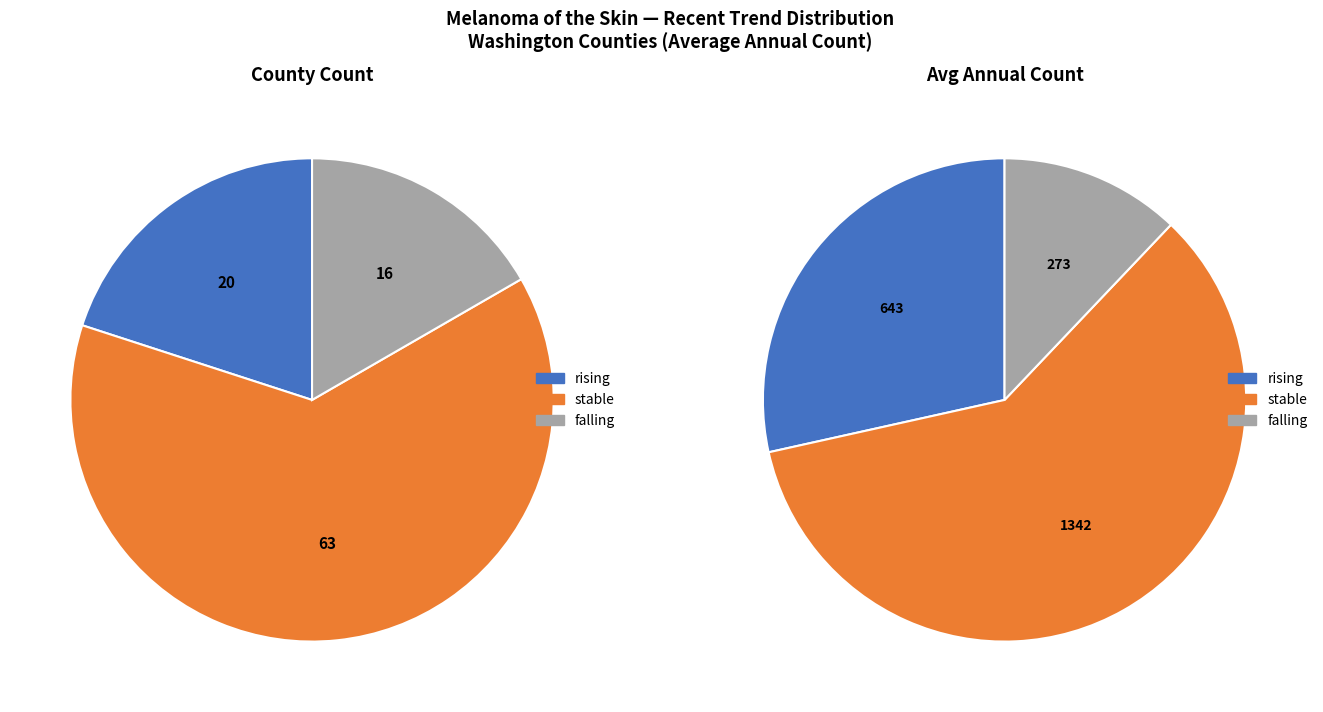

Is it true that falling is 6% of the pie?

False